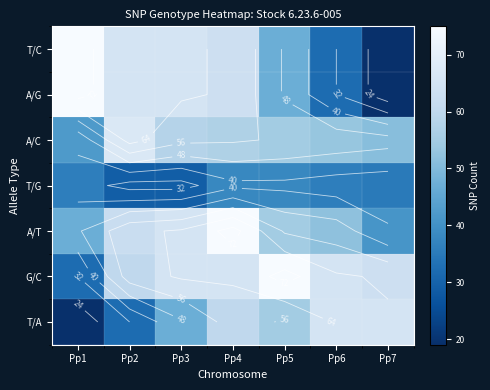

At which label is T/C closest to 47?

Pp5